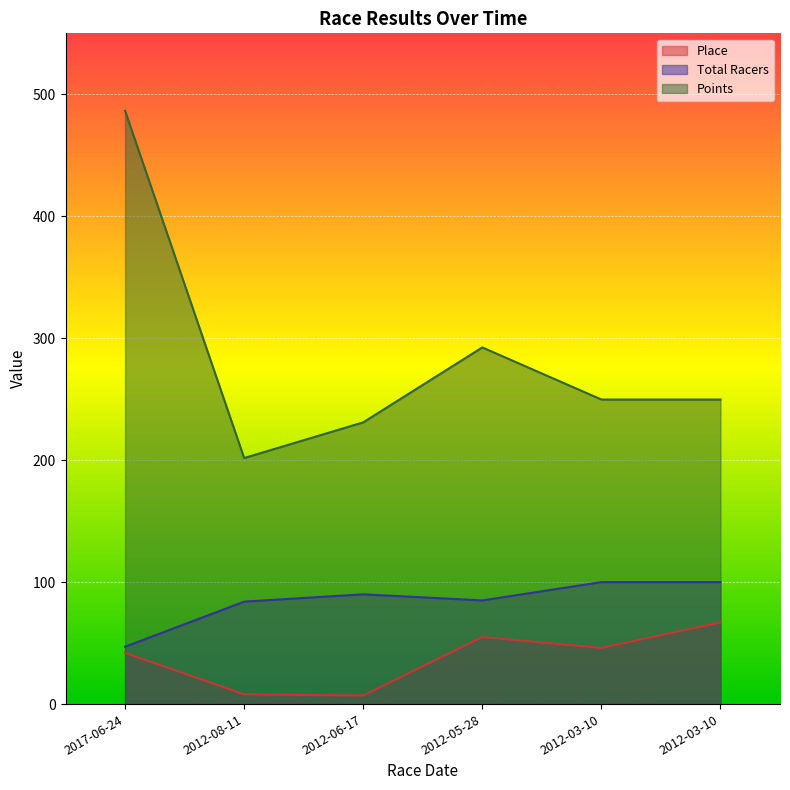

True or false: Points and Total Racers cross at least once.

False